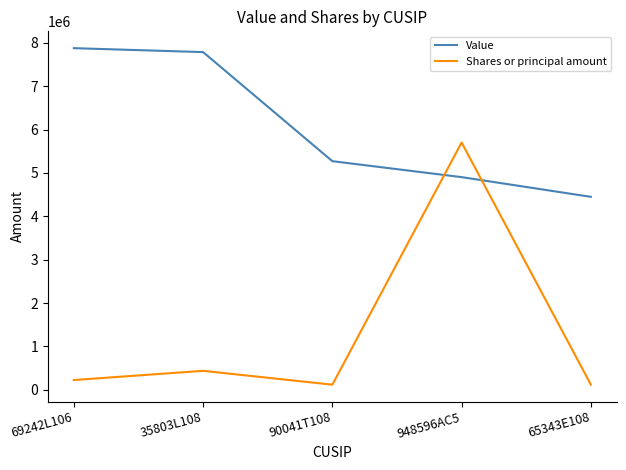

Which series has the largest total across all categories?

Value